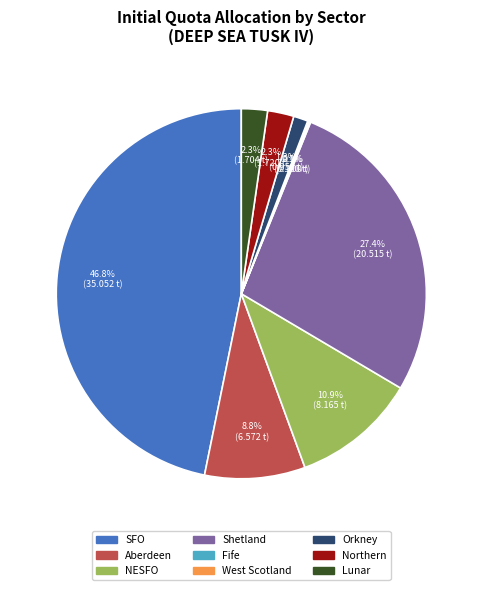

What is the total percentage of Orkney and NESFO?

12.2%